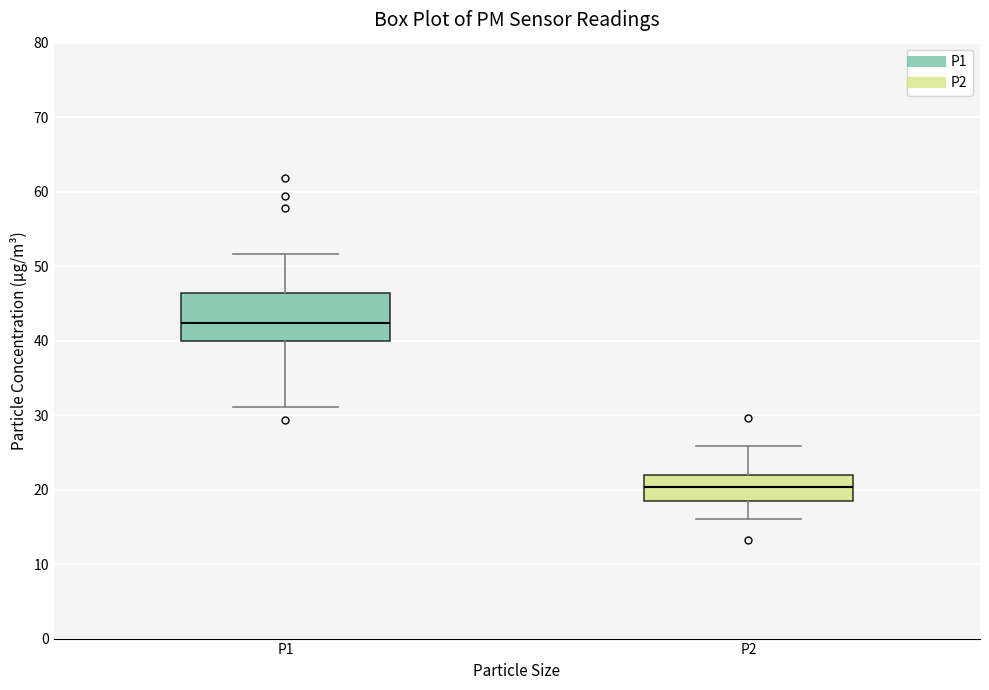

Which box's median line is the highest?

P1